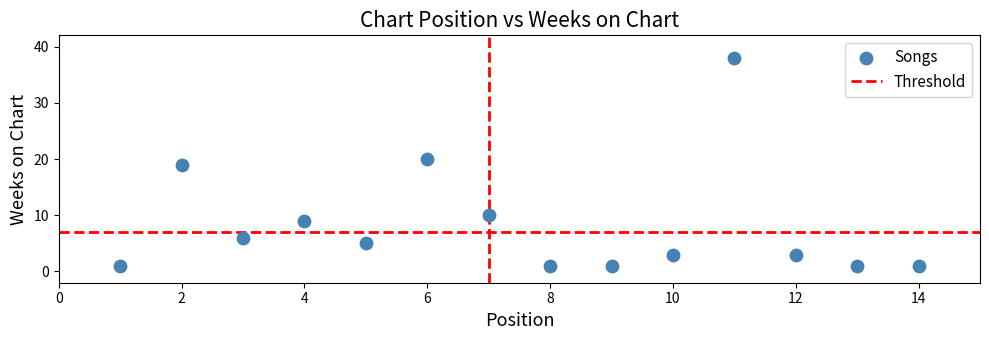

What is the range of Y values (max minus min)?

37